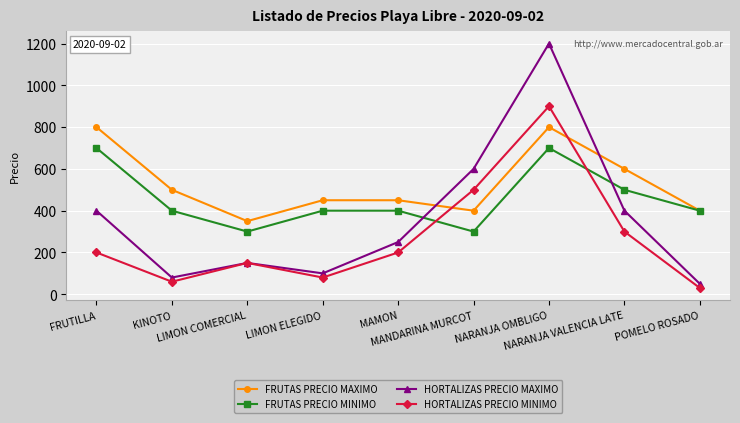

Is it true that HORTALIZAS PRECIO MINIMO equals 200 at MAMON?

True